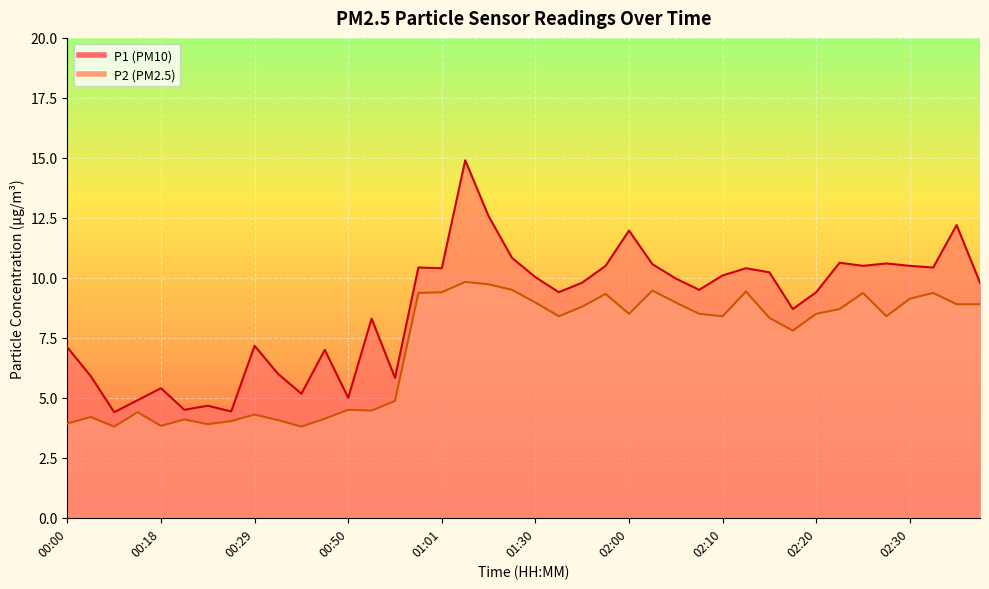

Is it true that P2 equals 11.6 at 02:35?

False